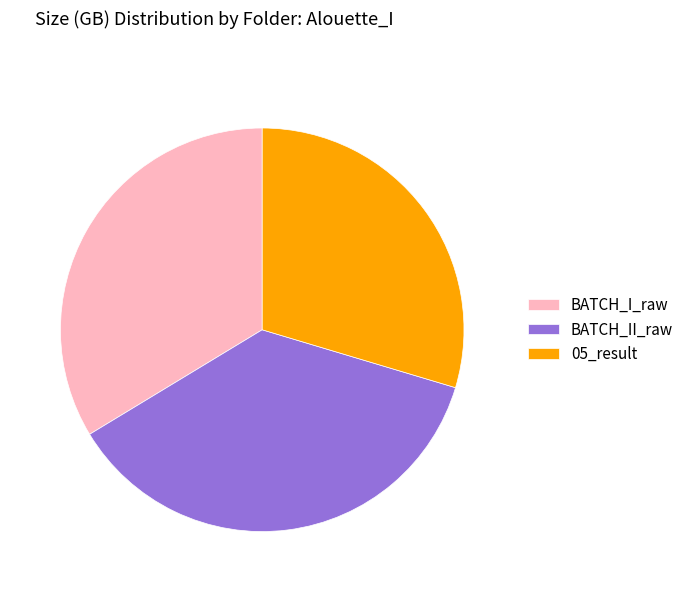

How many slices are in this pie chart?

3